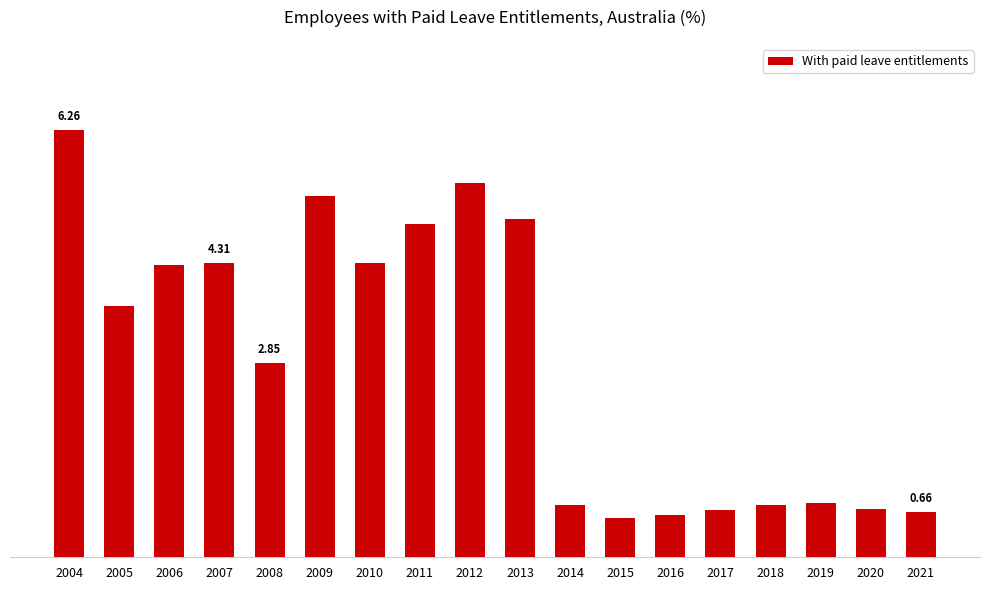

Reading left to right, extract all data points from this chart.

2004=6.3	2005=3.7	2006=4.3	2007=4.3	2008=2.8	2009=5.3	2010=4.3	2011=4.9	2012=5.5	2013=5.0	2014=0.8	2015=0.6	2016=0.6	2017=0.7	2018=0.8	2019=0.8	2020=0.7	2021=0.7